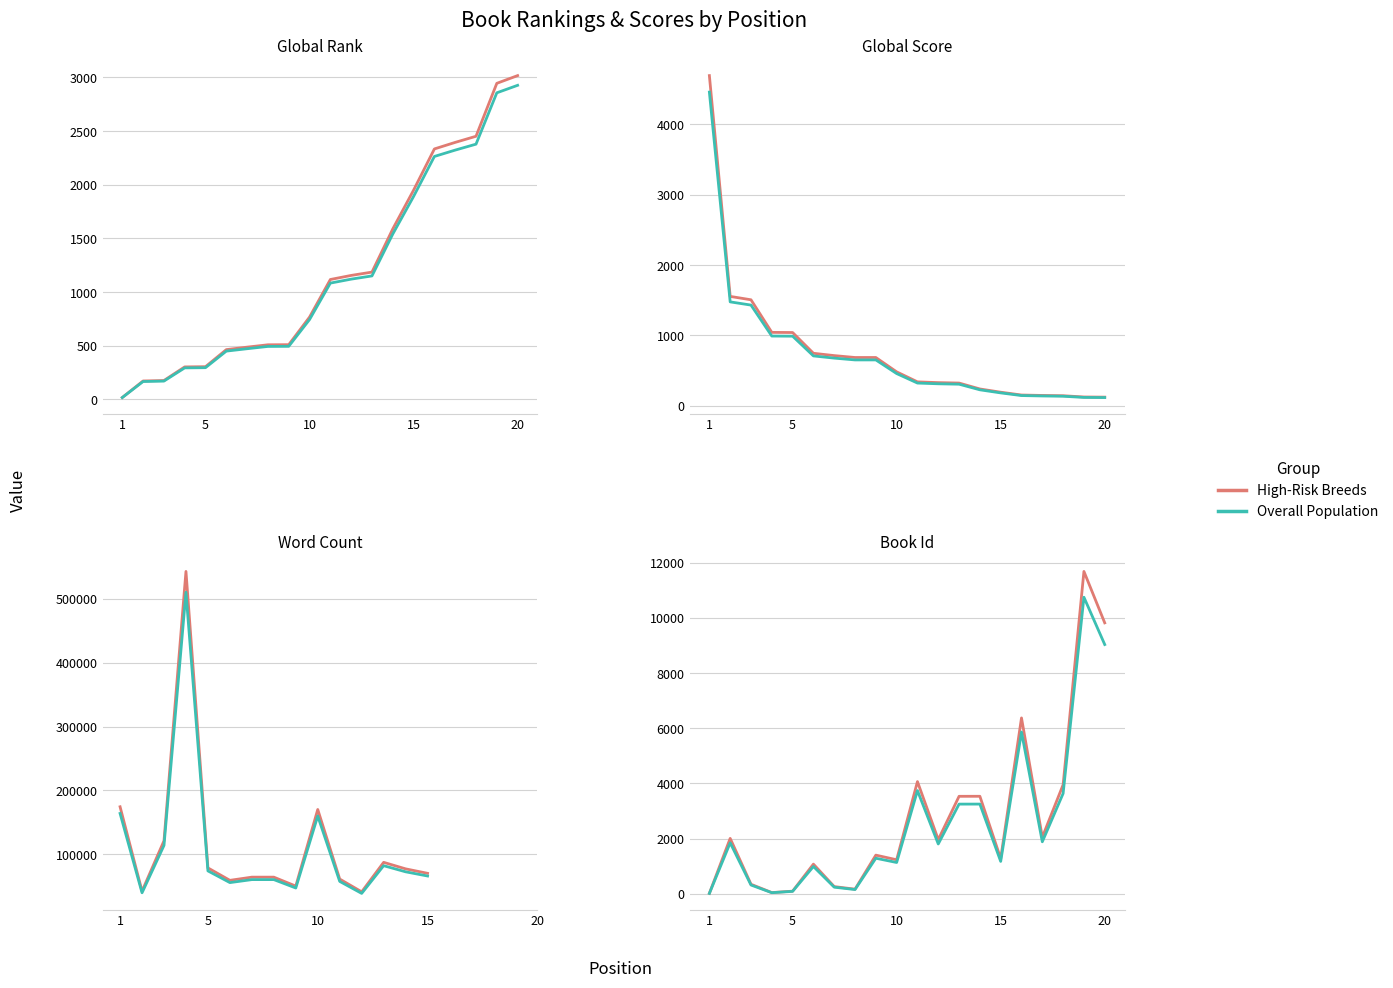

How many values in the High-Risk Breeds series are below 1964?

10